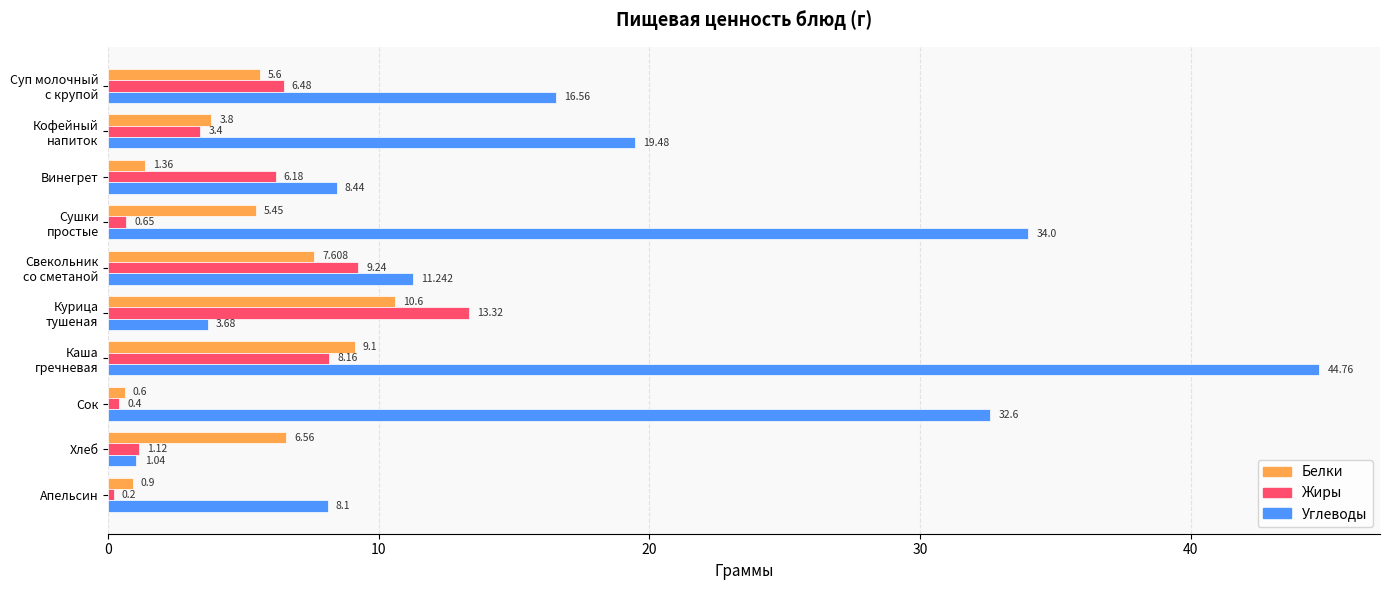

How many distinct data groups are displayed?

3